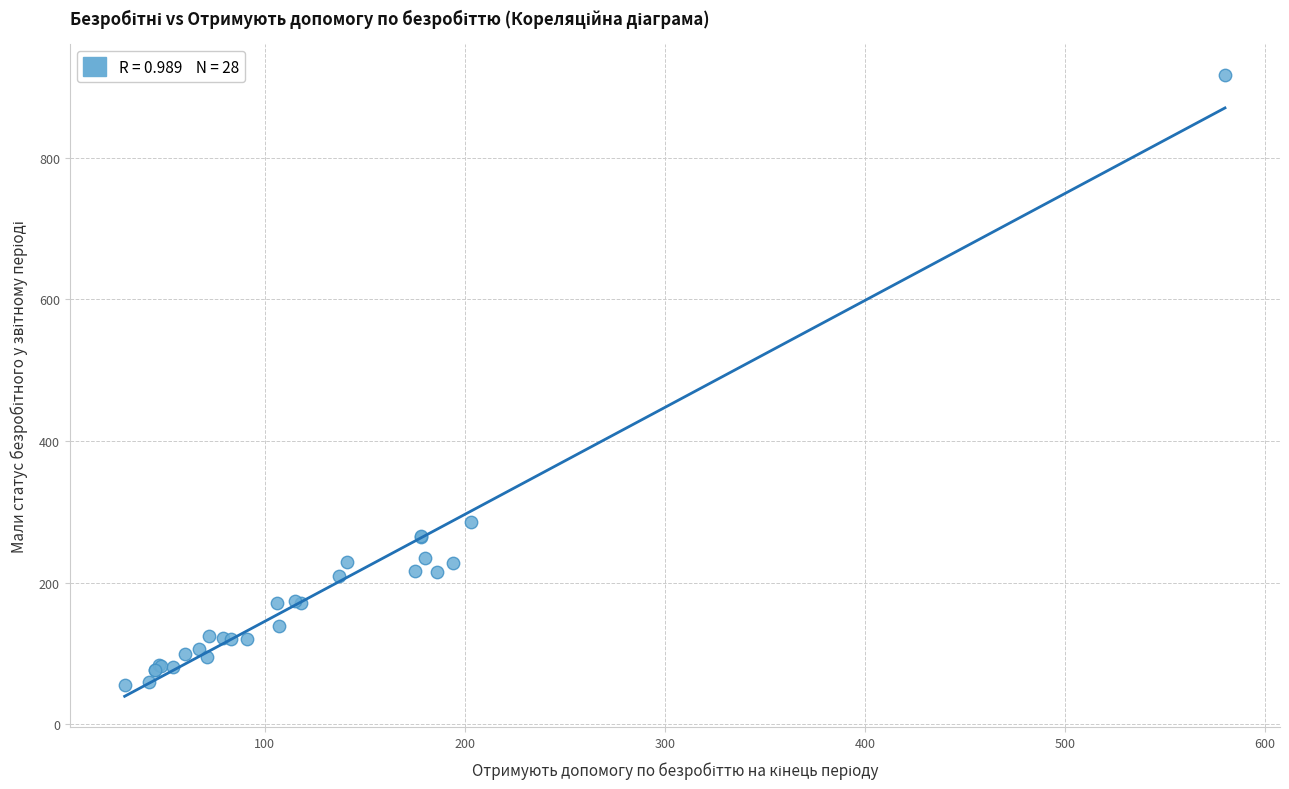

What Y value in the scatter plot is closest to 486?

286